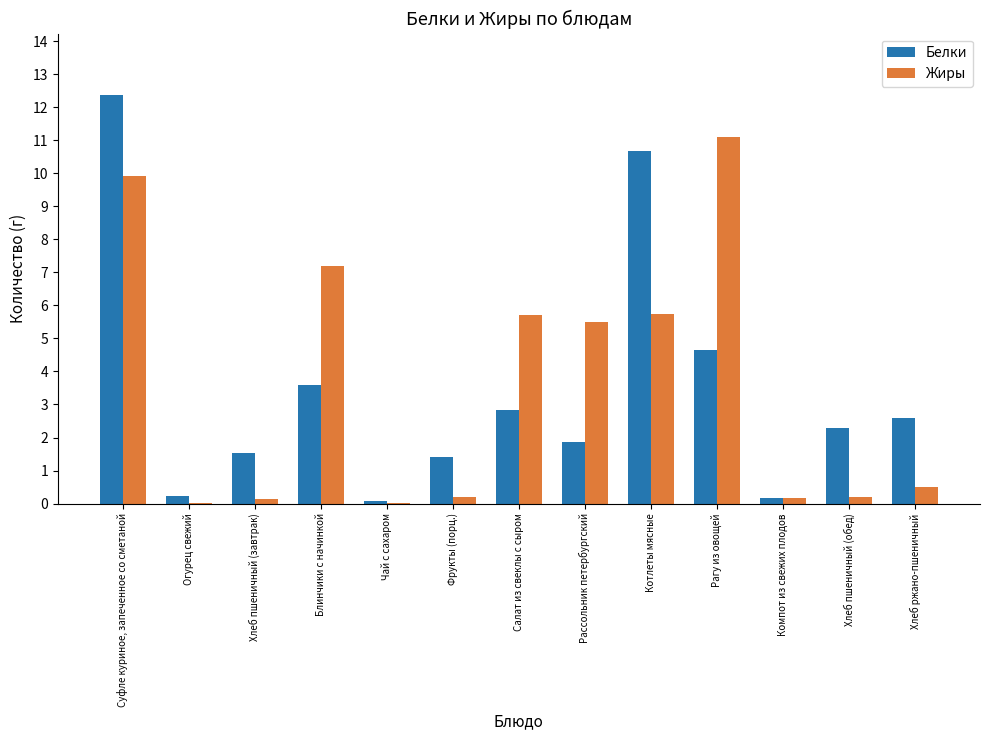

What are all the series names shown in the legend?

Белки, Жиры